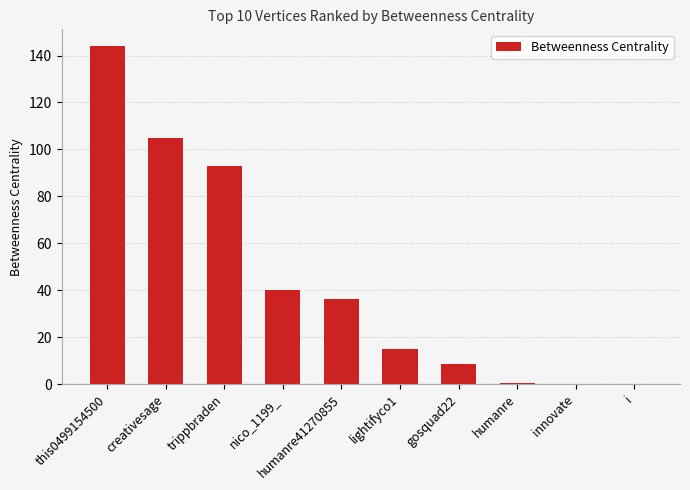

At which label is the value closest to 71?

trippbraden